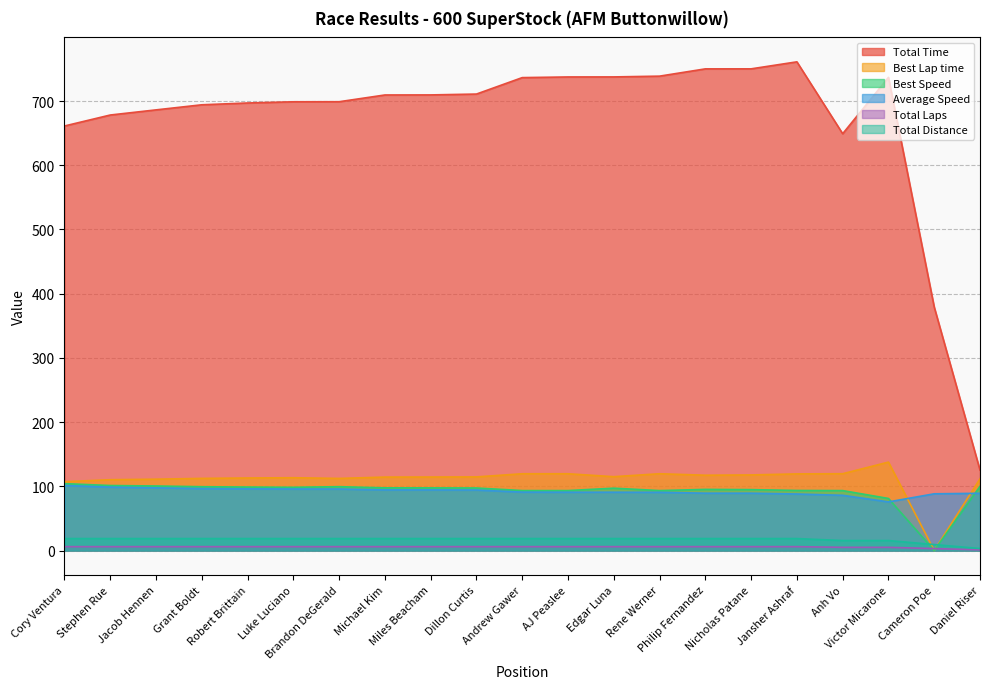

How many values in the Total Time series exceed 709?

11